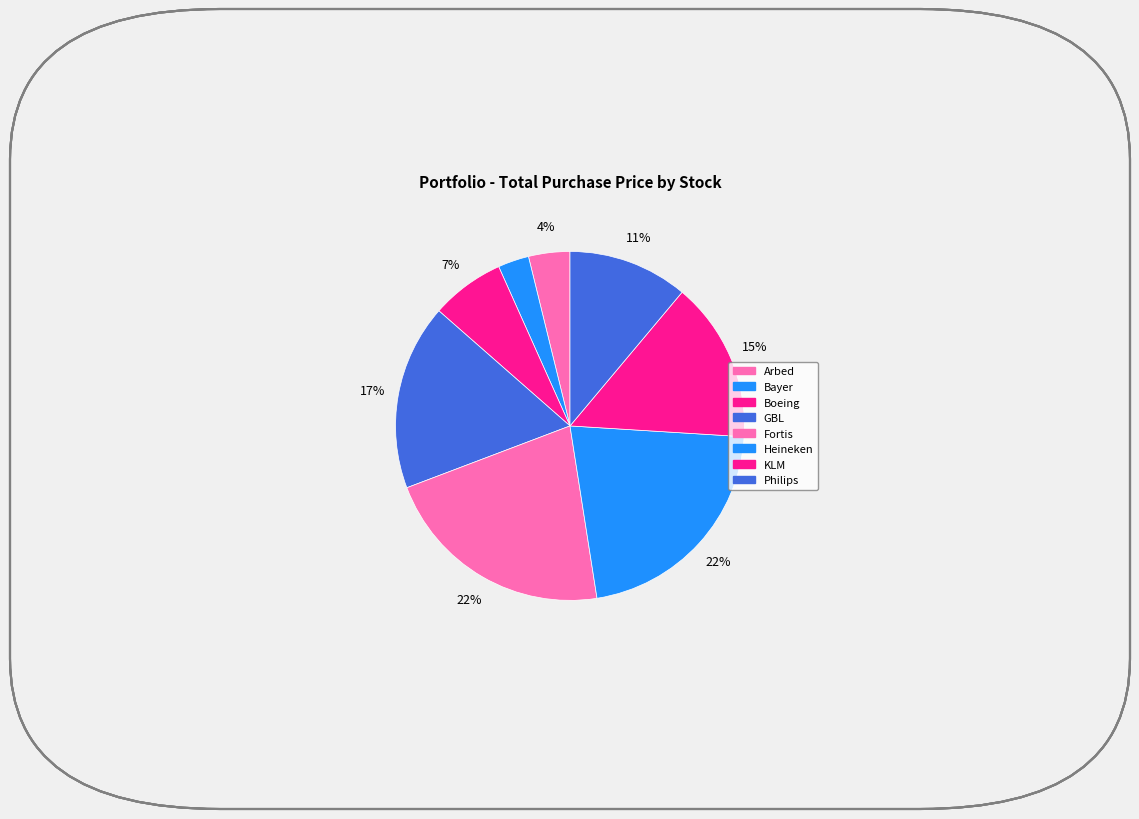

Is it true that KLM is 15% of the pie?

True